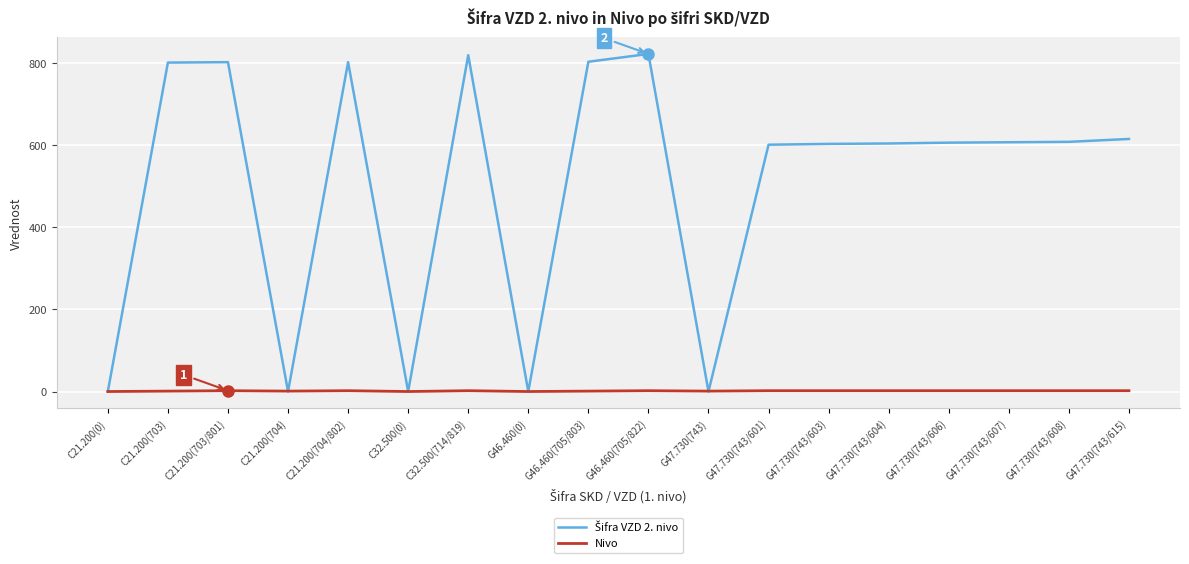

The Nivo series shows 1 at C21.200(703). True or false?

True